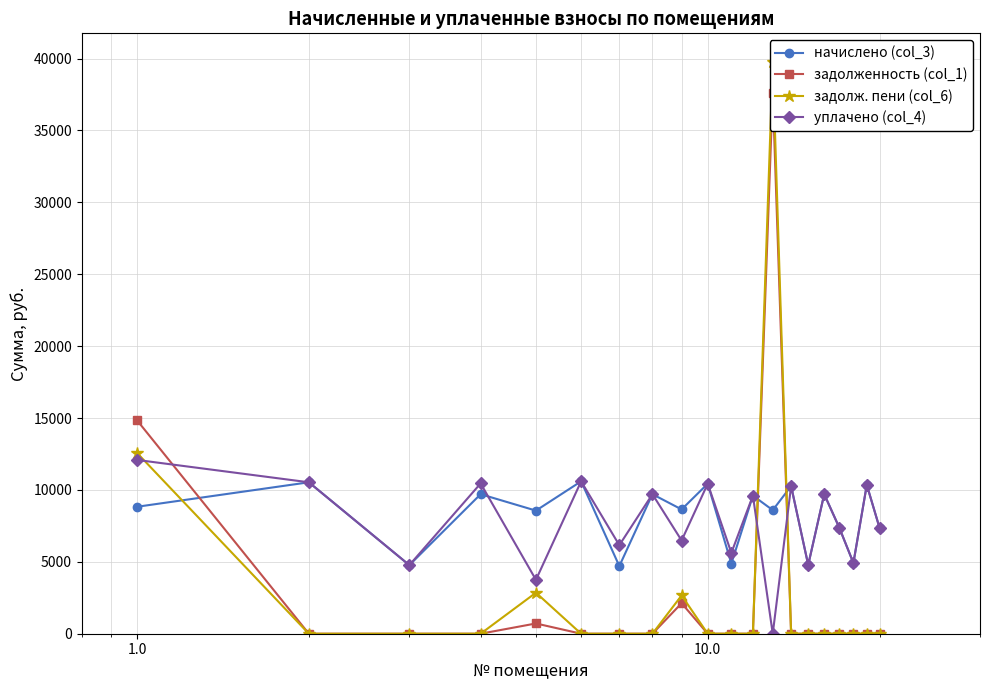

True or false: уплачено (col_4) has more than 0 points higher than both neighbors.

True